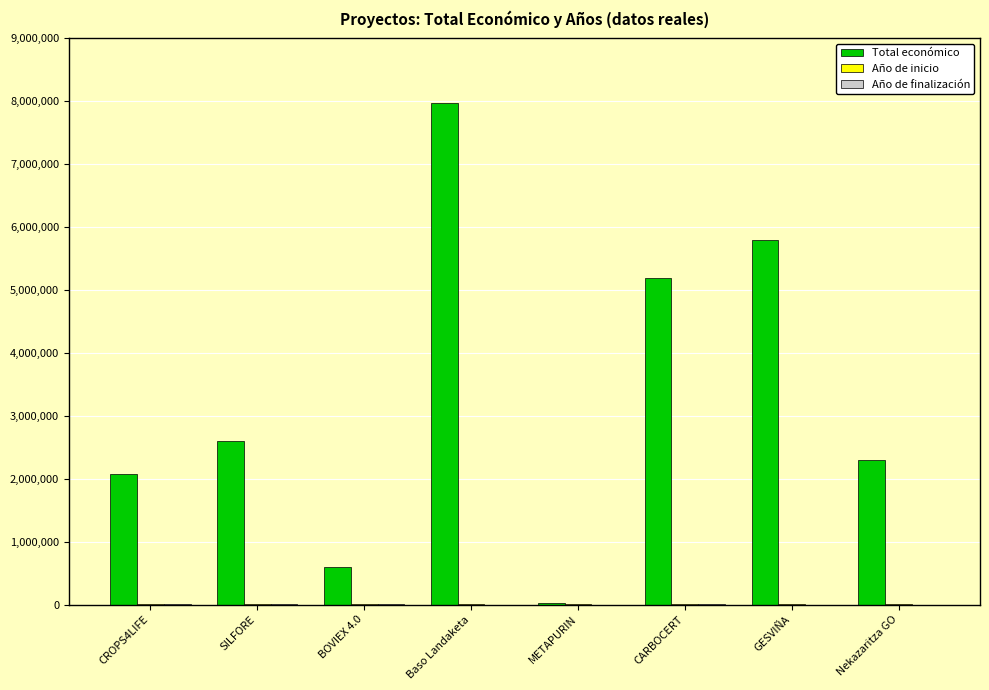

Which series has the largest total across all categories?

Total económico